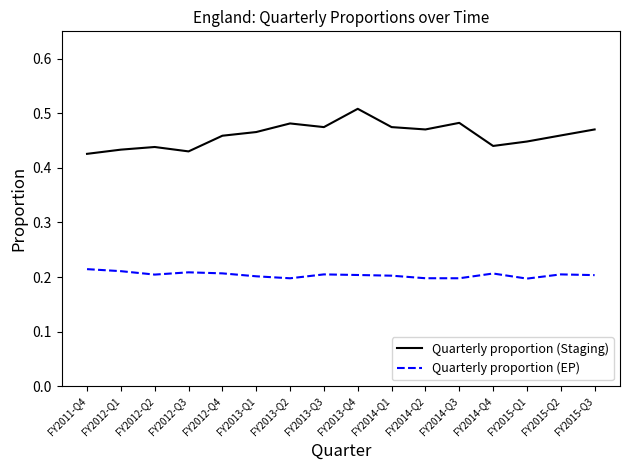

What is the difference between the highest and lowest values at FY2013-Q4?

0.3